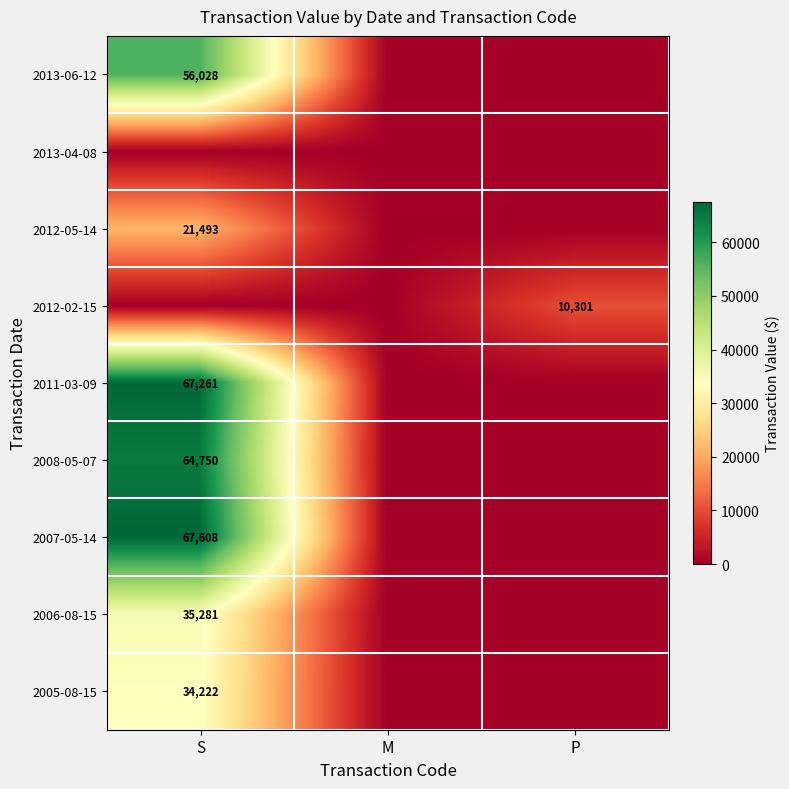

At which category is the sum across all series the highest?

S